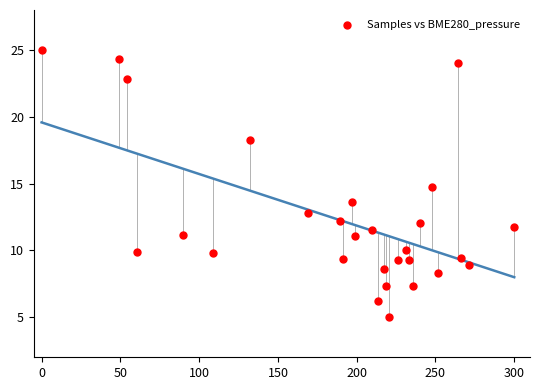

What is the range of X values (max minus min)?

300.0